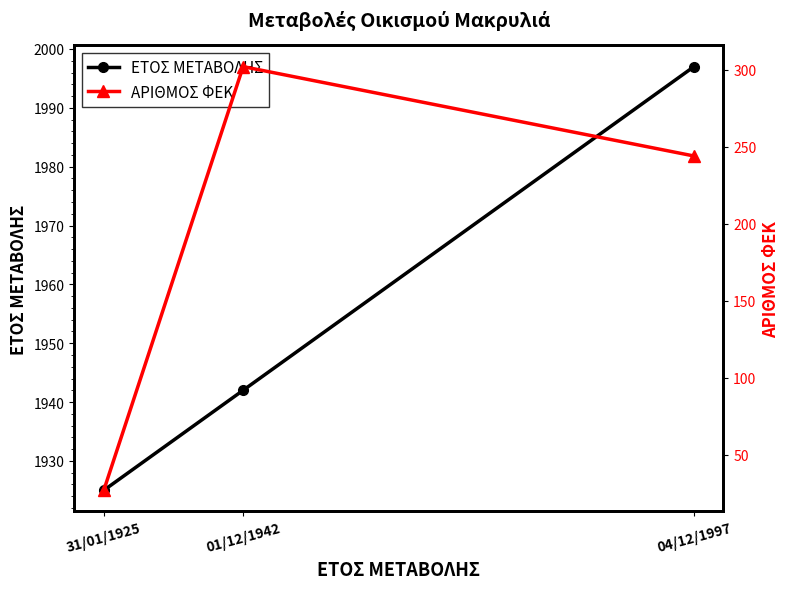

Is this an area chart (filled region under the line)?

No